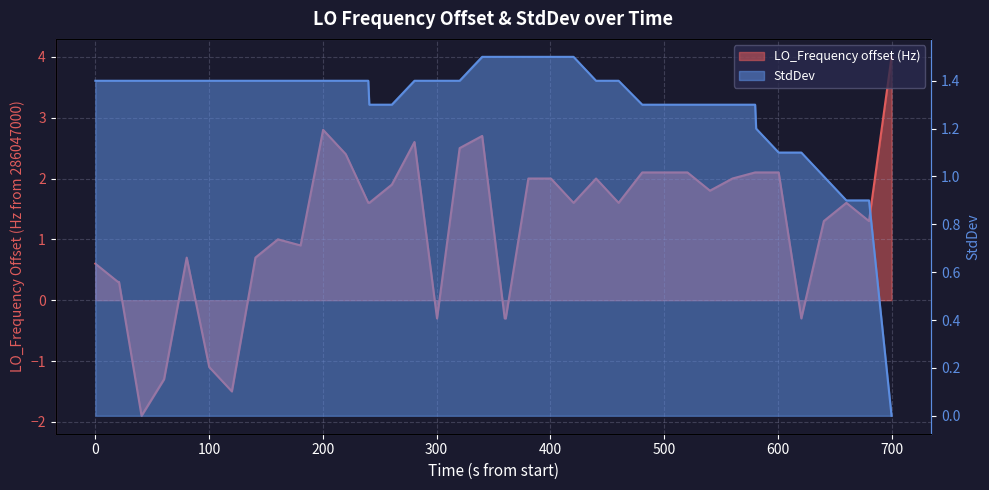

What is the difference between the maximum and minimum values in the StdDev series?

1.5